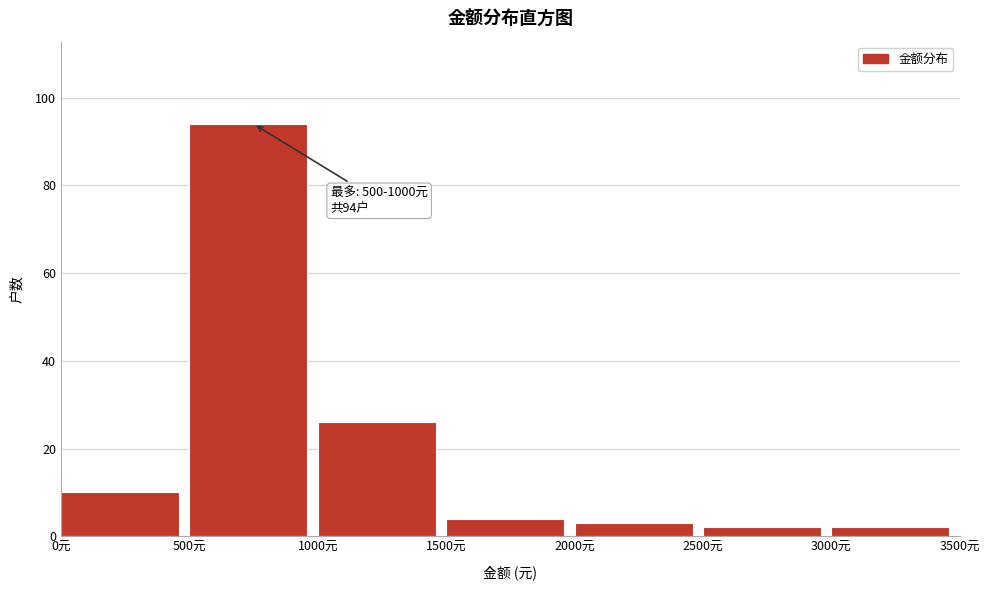

Over which range of the x-axis is the bar tallest?

500 to 1000